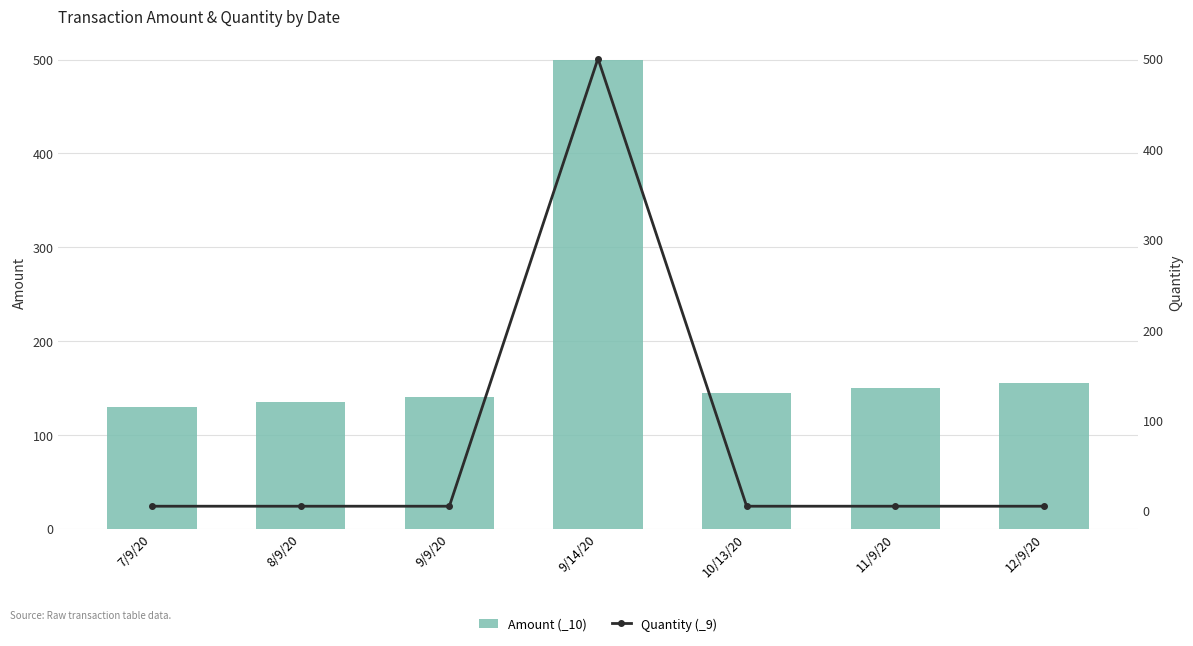

List the series in order of their peak value, highest first.

Amount (_10), Quantity (_9)